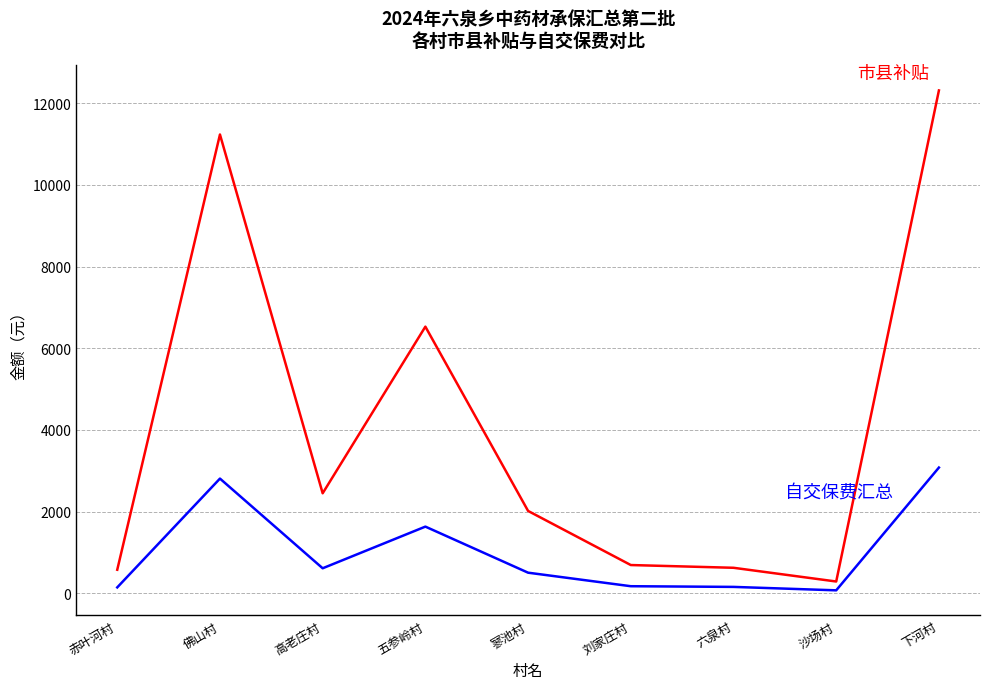

What is the spread (max minus min) of values at 寥池村?

1512.0